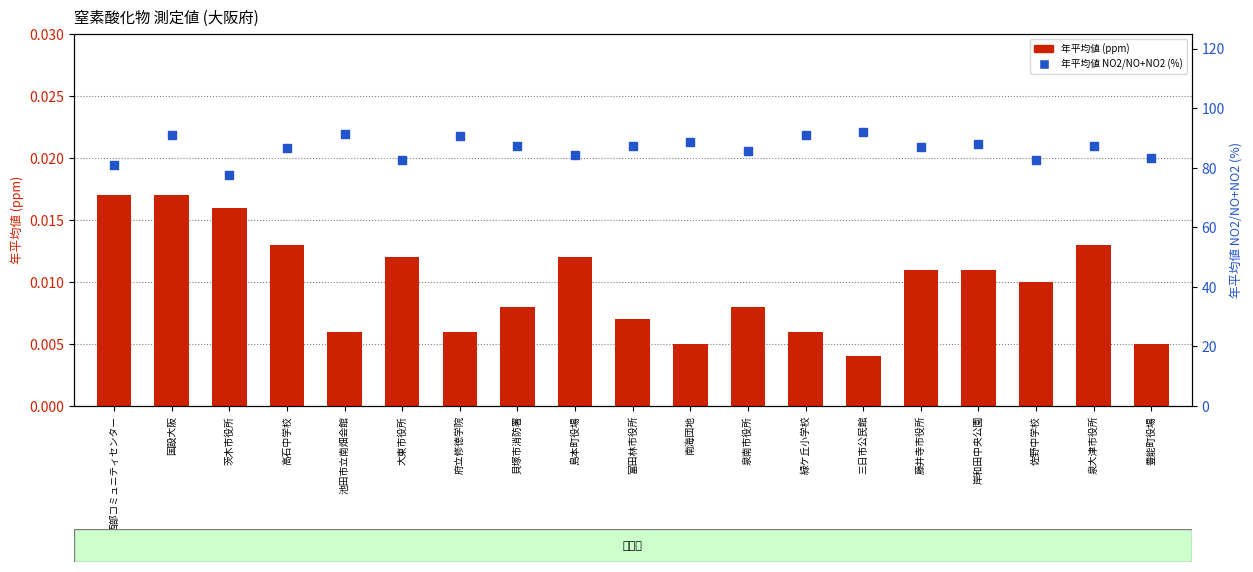

Which series contains the highest Y value?

年平均値 NO2/NO+NO2 (%)